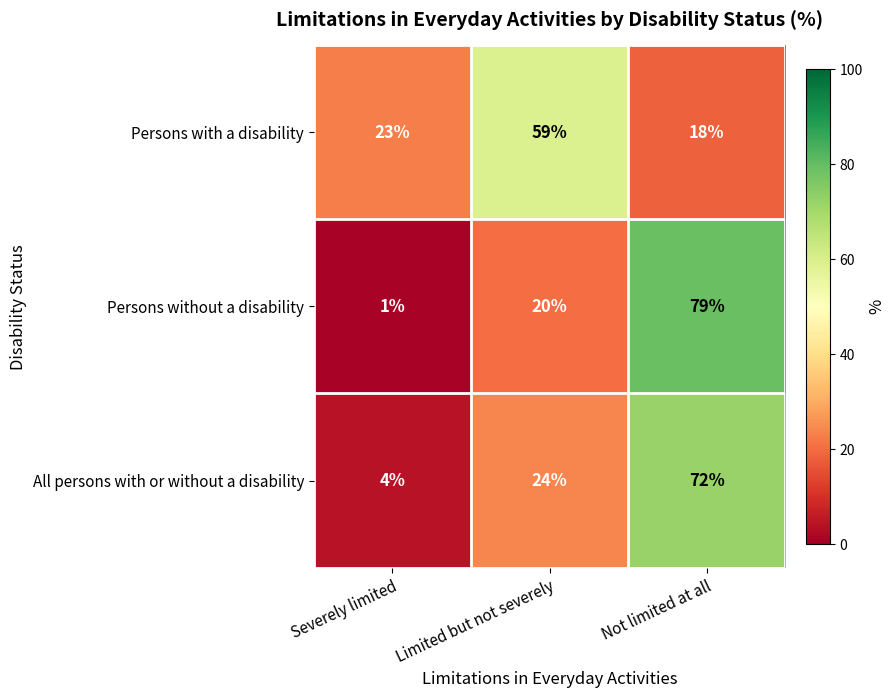

What is the sum of the Persons with a disability values at Severely limited and Not limited at all?

41